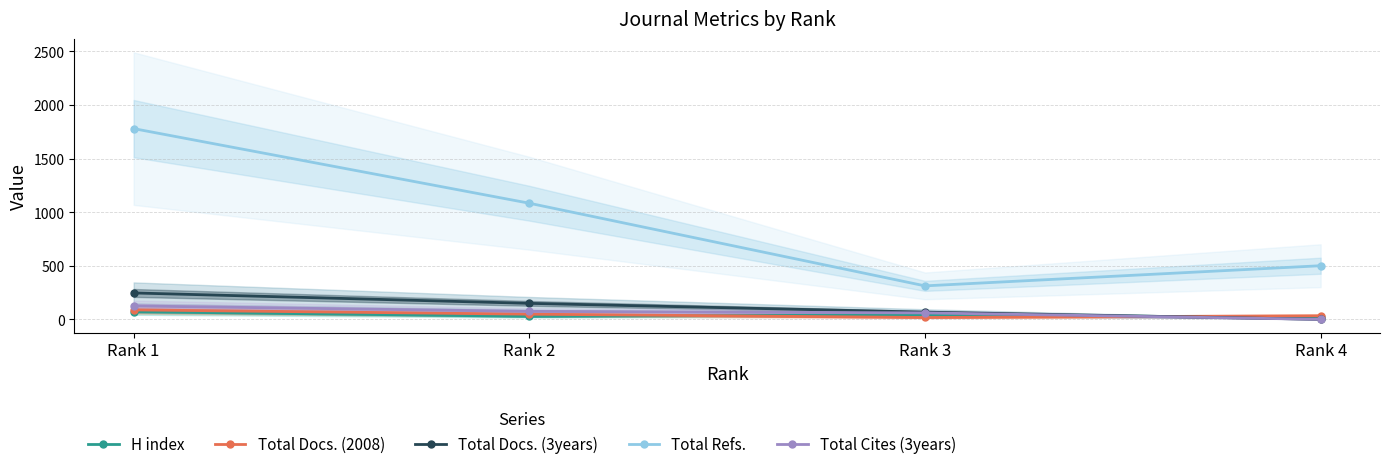

What are all the series names shown in the legend?

H index, Total Docs. (2008), Total Docs. (3years), Total Refs., Total Cites (3years)